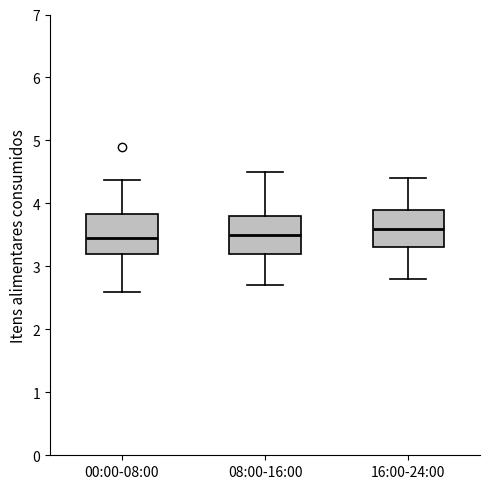

Where does the lower whisker of the box for 00:00-08:00 end on the y-axis? The values are not printed on the chart, so give them approximately, as read against the axis.

2.6